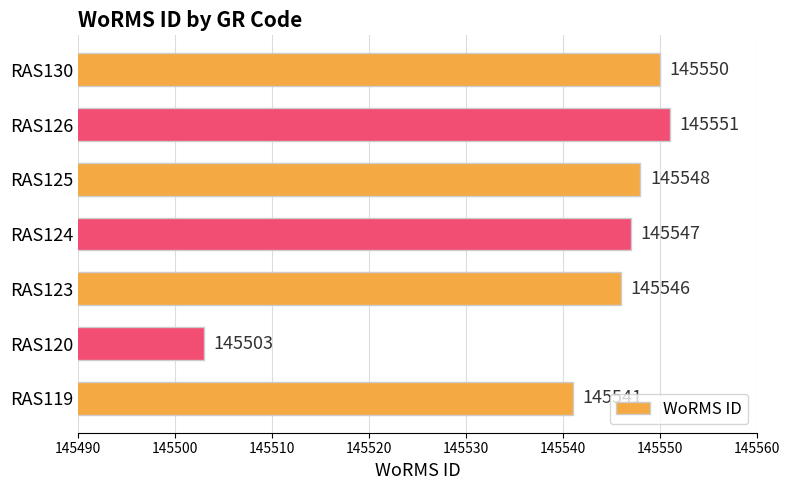

At which label is the value closest to 145527?

RAS119